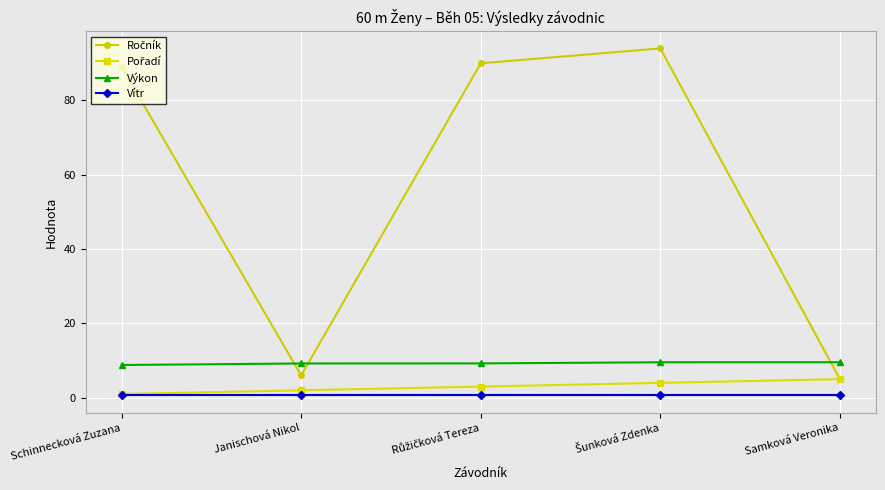

True or false: Vítr and Výkon cross at least once.

False